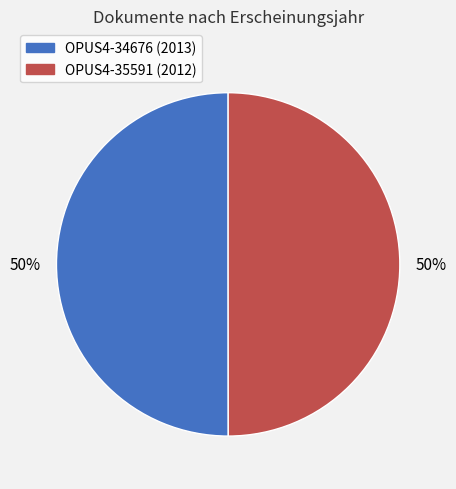

What is the ratio of the value at OPUS4-35591 to the value at OPUS4-34676?

1.0